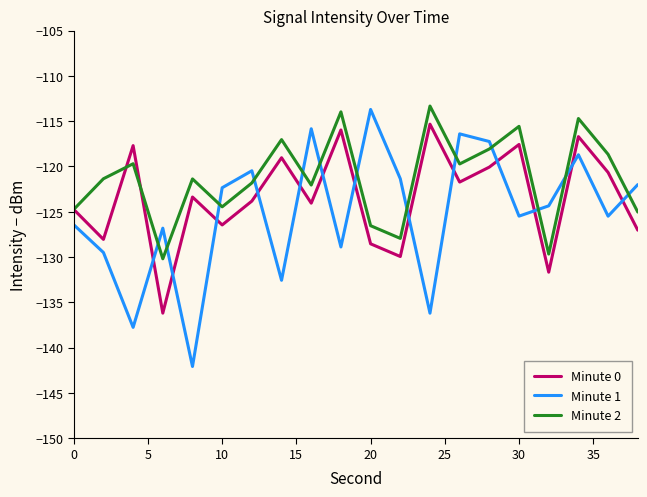

How many lines are shown in the chart?

3